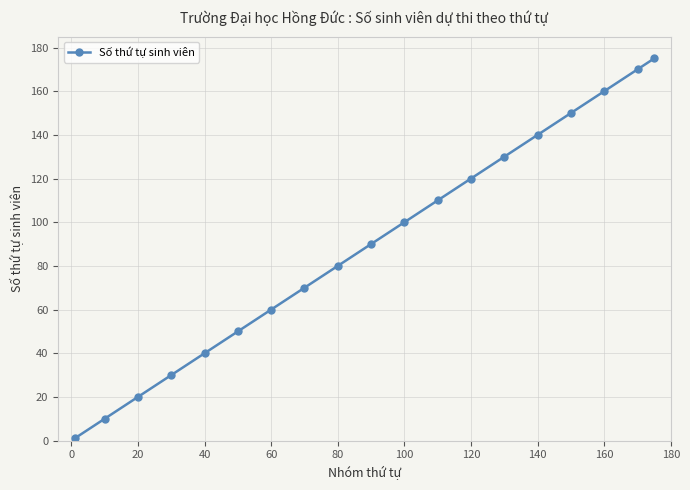

True or false: there are more than 1 points higher than both neighbors.

False